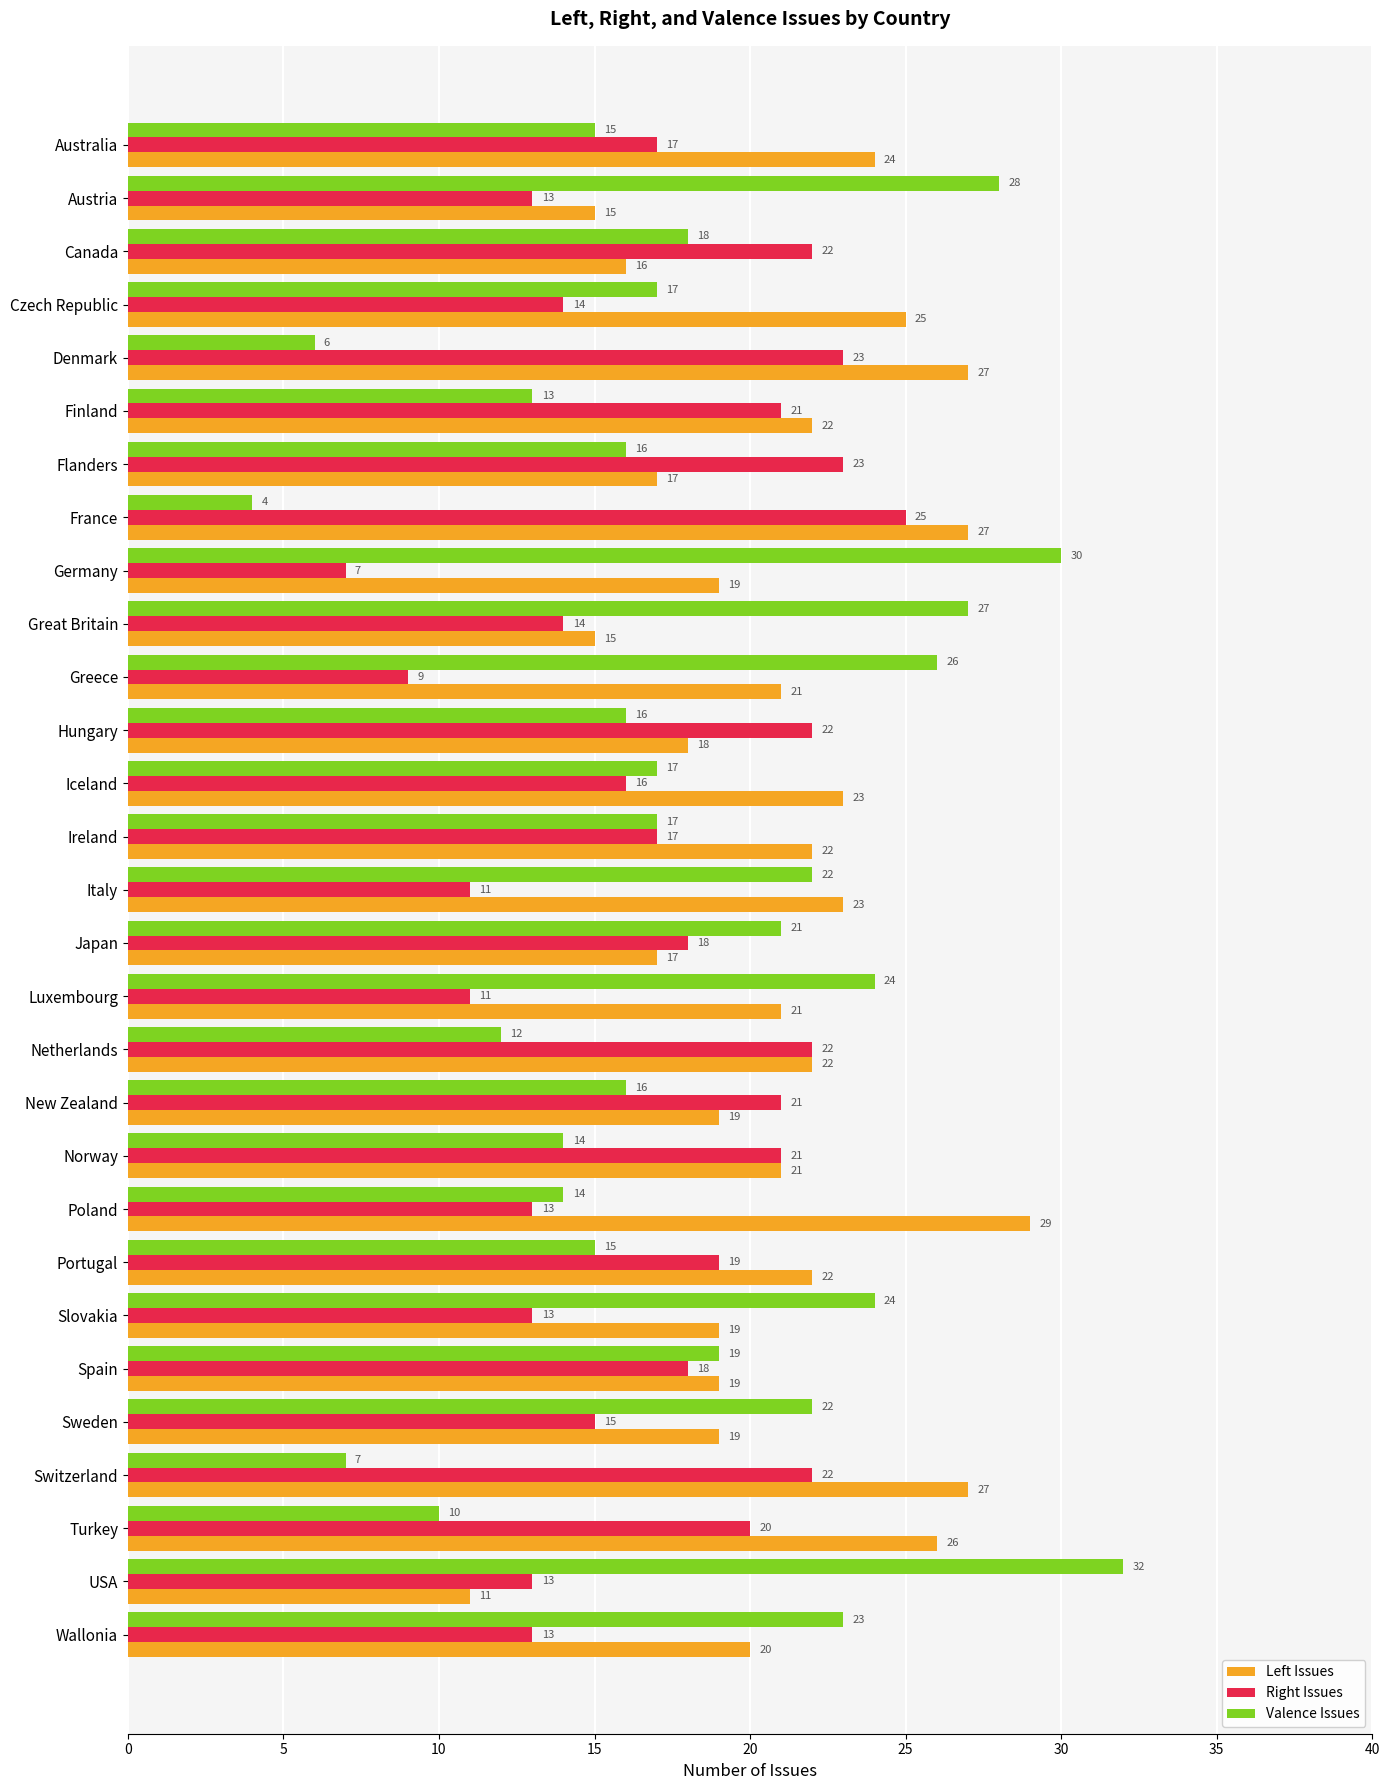

The Valence Issues series shows 14 at Norway. True or false?

True